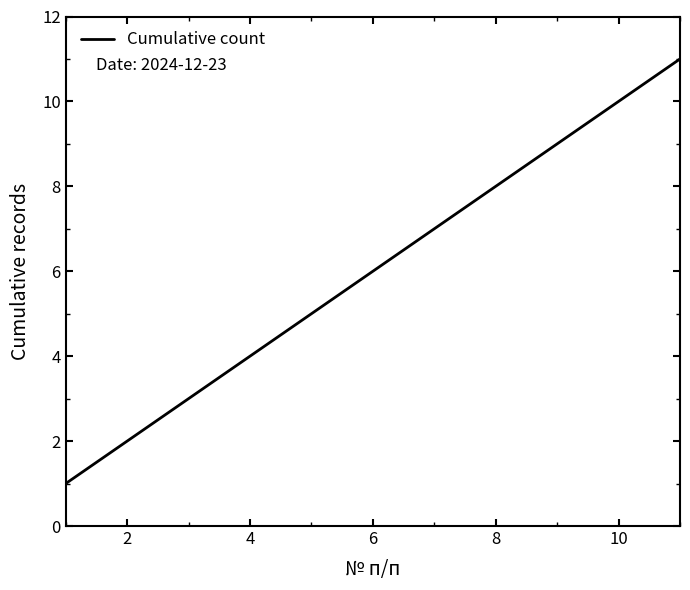

True or false: there are more than 1 points higher than both neighbors.

False